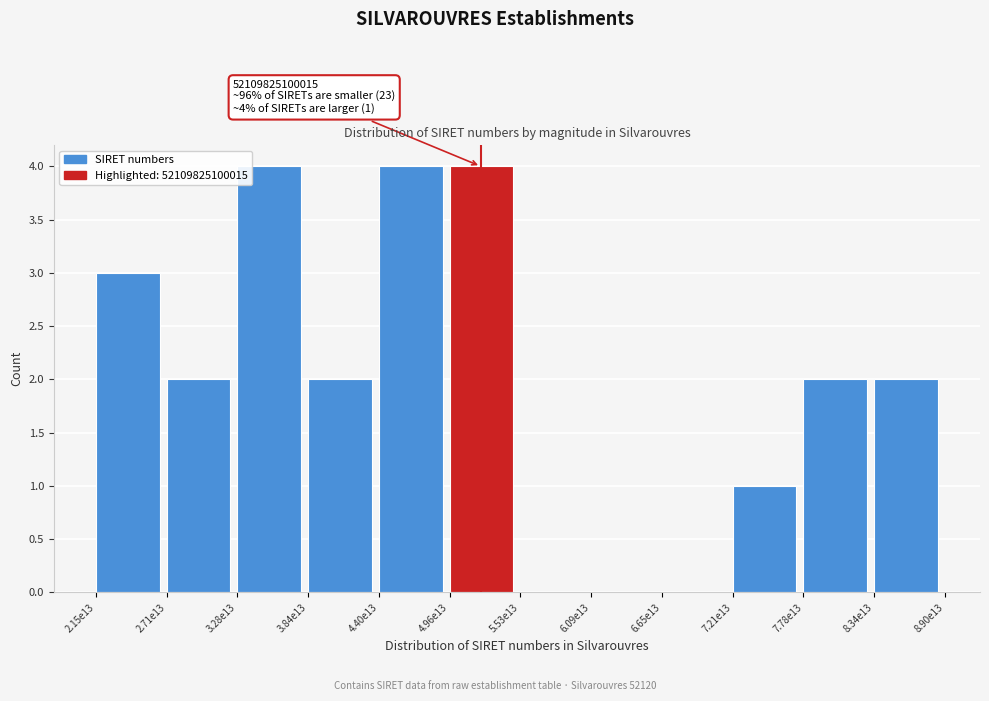

Reading right to left, transcribe all the data shown in this chart.

8.34e13=2	7.78e13=2	7.21e13=1	6.65e13=0	6.09e13=0	5.53e13=0	4.96e13=4	4.40e13=4	3.84e13=2	3.28e13=4	2.71e13=2	2.15e13=3